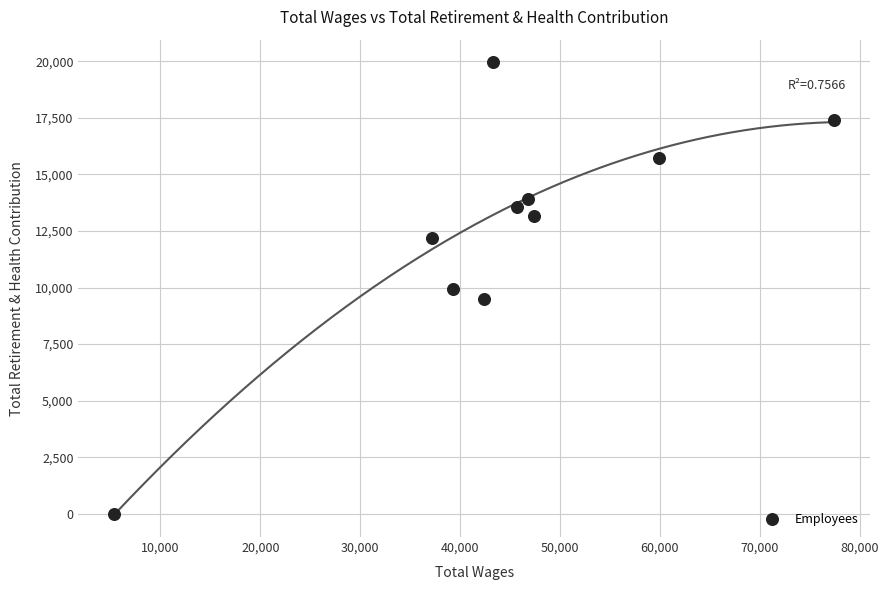

What is the average X value?

44481